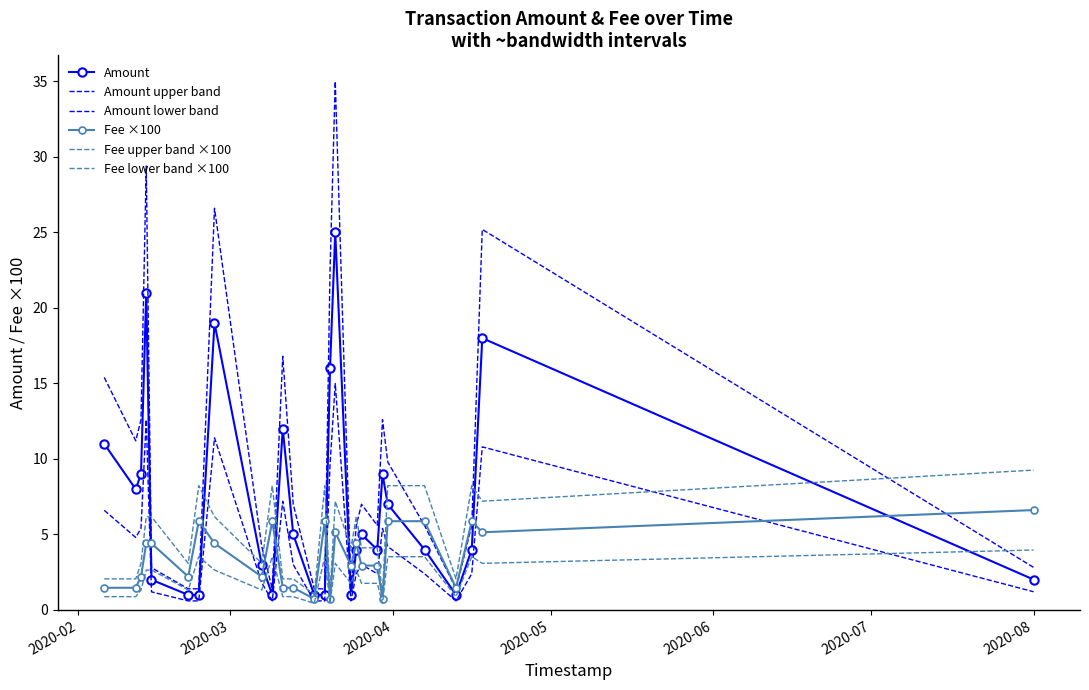

What is the greatest value displayed?

35.0